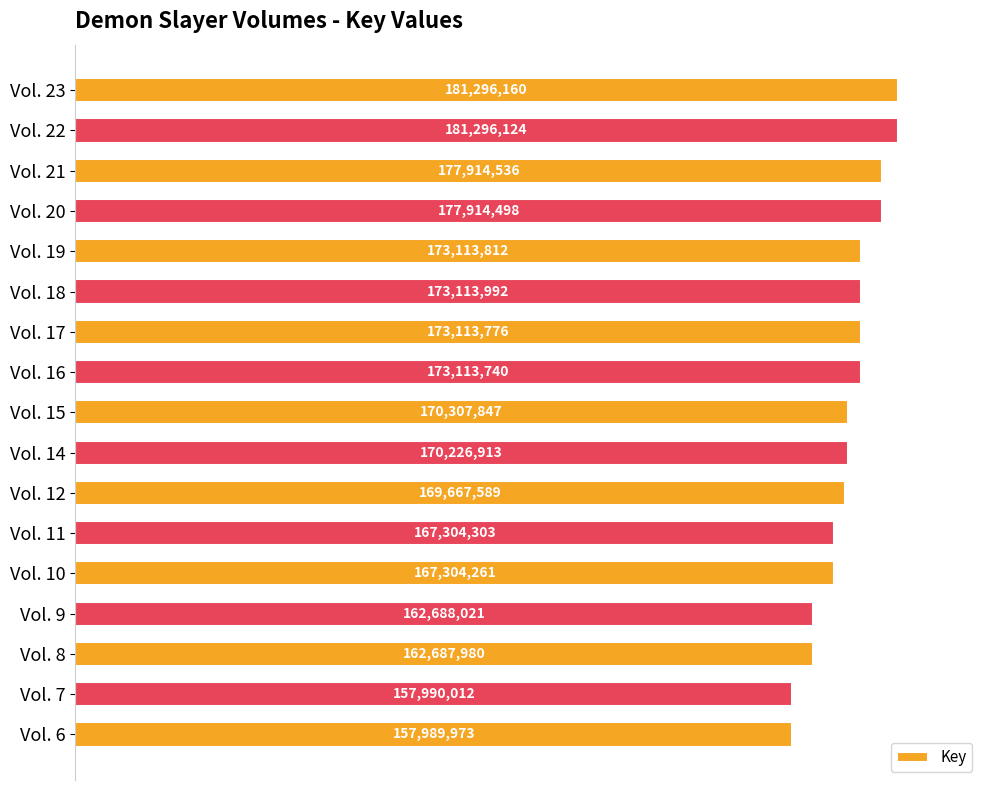

How many bars are there in total?

17